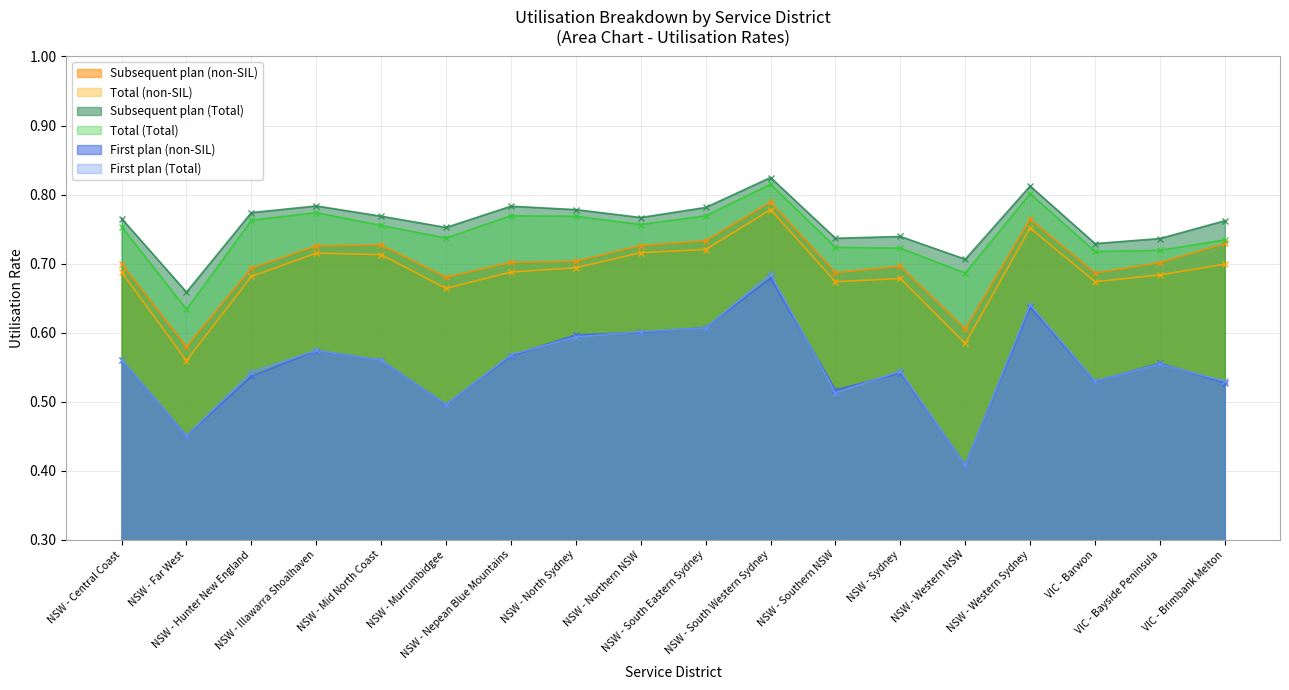

Which series changed the most between NSW - North Sydney and VIC - Barwon?

First plan (non-SIL)